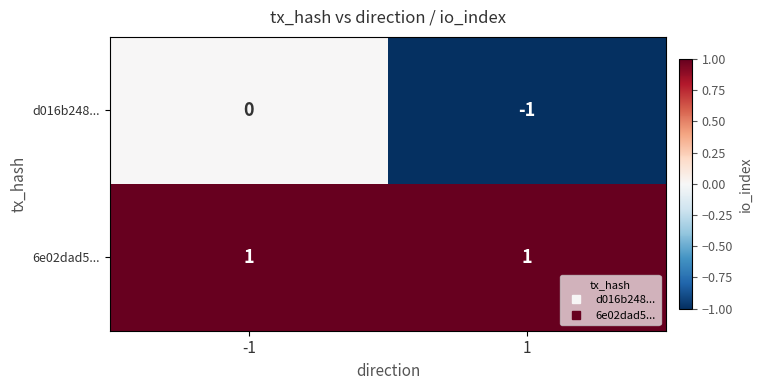

Rank the series by their maximum value, from lowest to highest.

d016b248..., 6e02dad5...